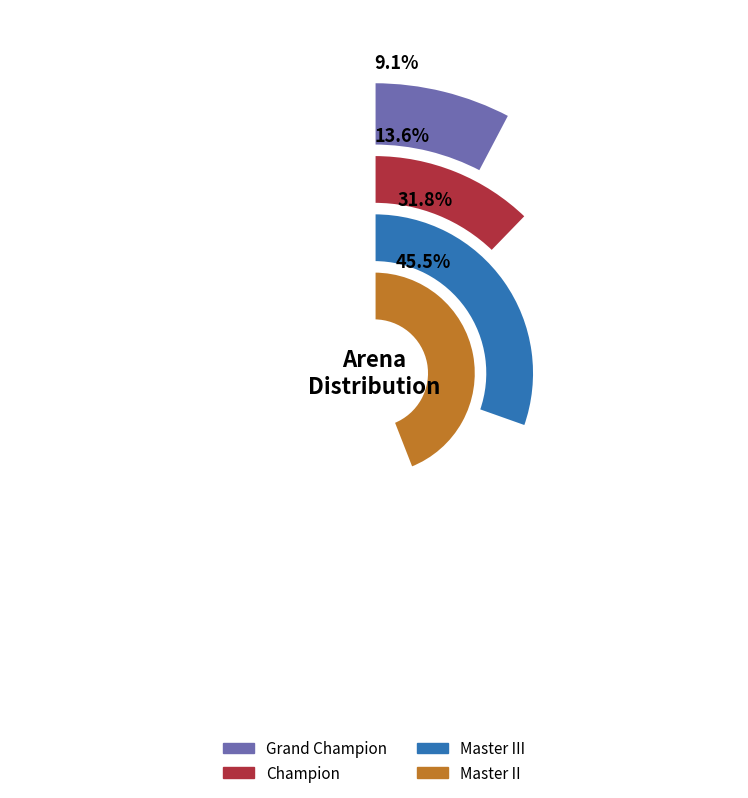

To the nearest percent, what is the combined percentage of Champion and Master III?

45%